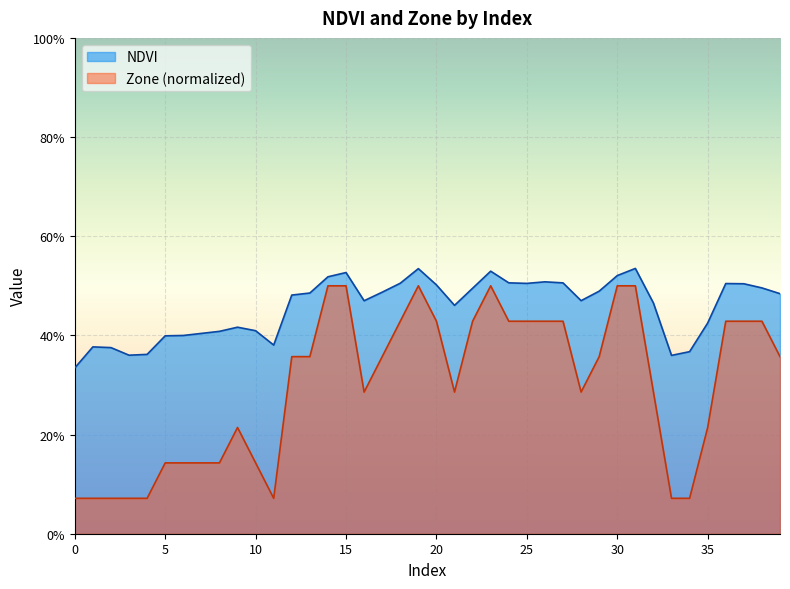

Is it true that Zone equals 0.2 at 35?

True